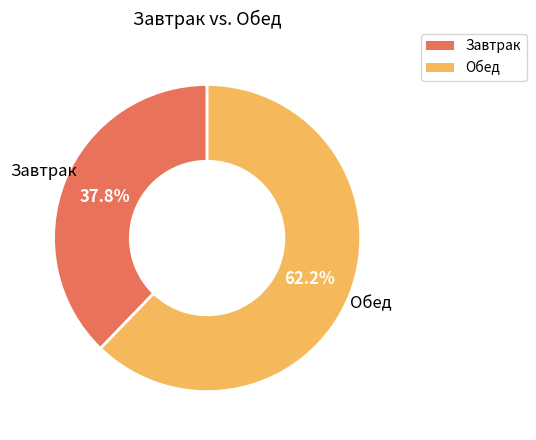

Does any single category account for the majority?

Yes